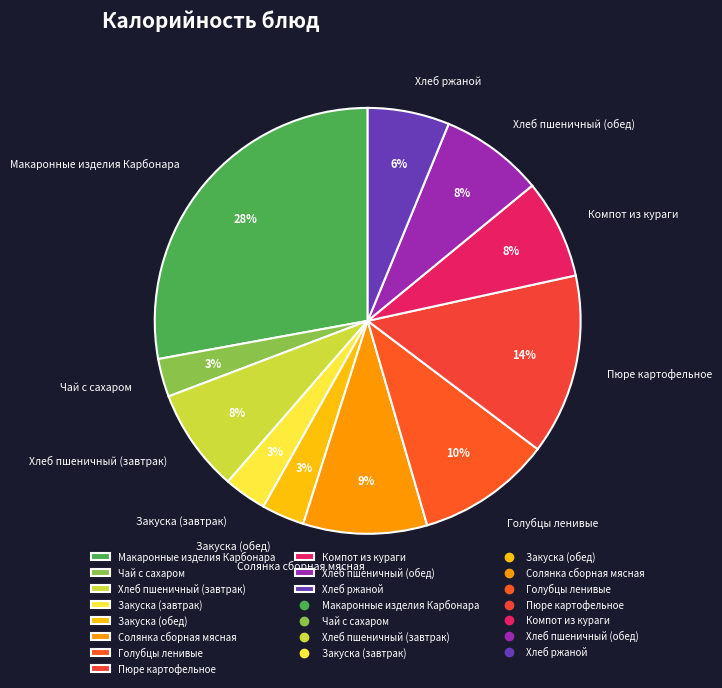

To the nearest percent, what is the difference between the largest and smallest slice percentages?

25%